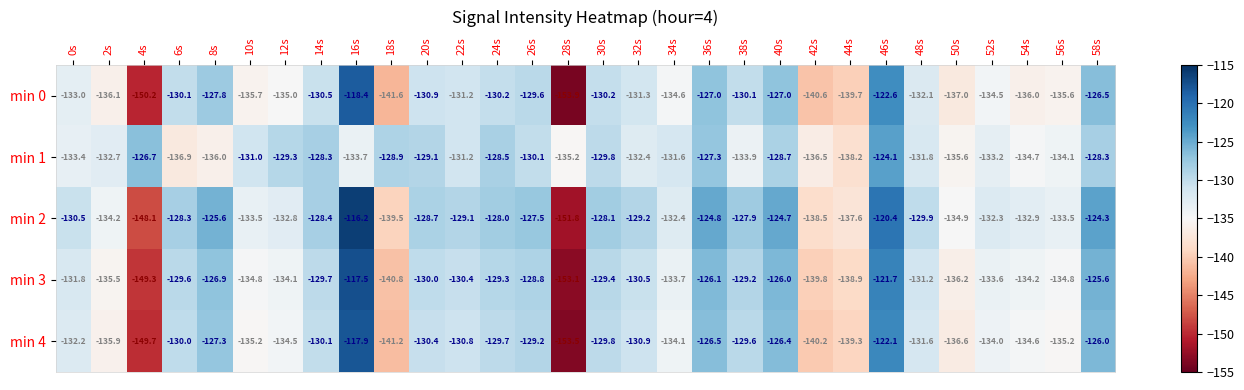

Which series changed the most between 4s and 8s?

min 2